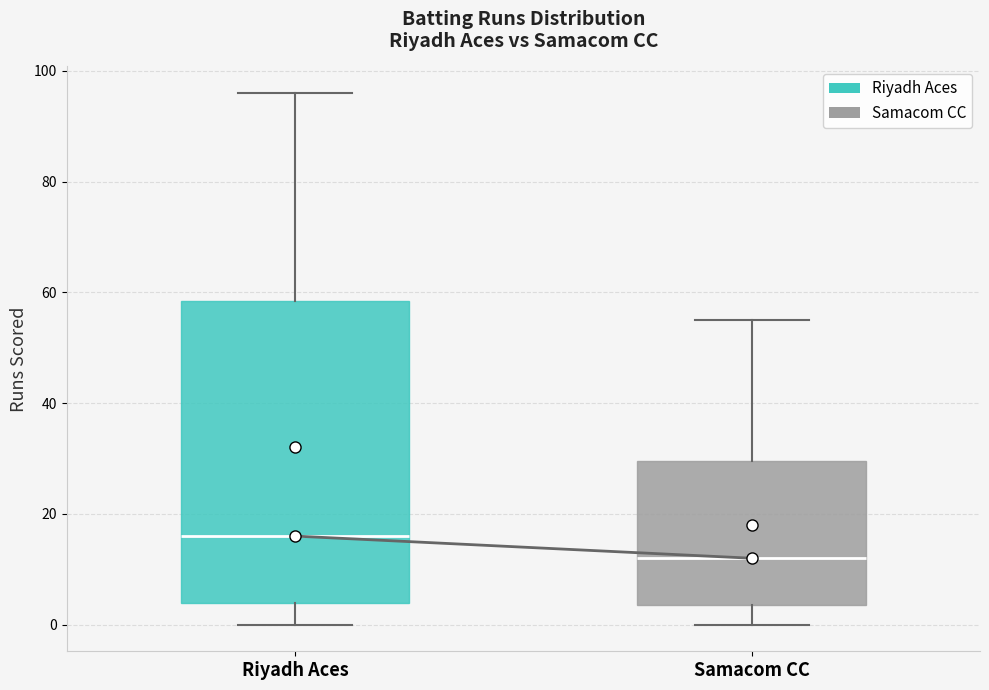

Reading left to right, transcribe this box plot: for each box, give where its median line is, the range the box spans, and where its two whiskers end, as read against the y-axis. The values are not printed on the chart, so give them approximately, as read against the axis.

Riyadh Aces: median 16, box 4 to 58, whiskers 0 to 96
Samacom CC: median 12, box 4 to 30, whiskers 0 to 56